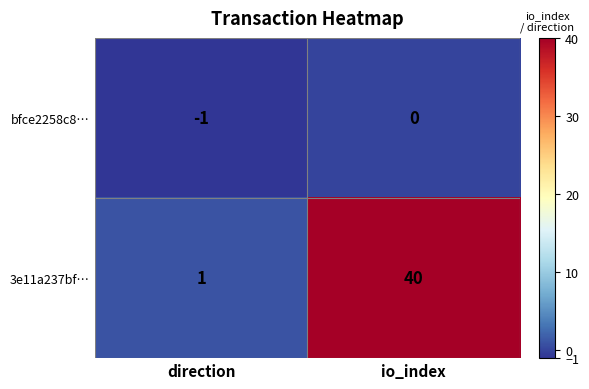

At direction, list the series in order from largest to smallest.

3e11a237bf…, bfce2258c8…